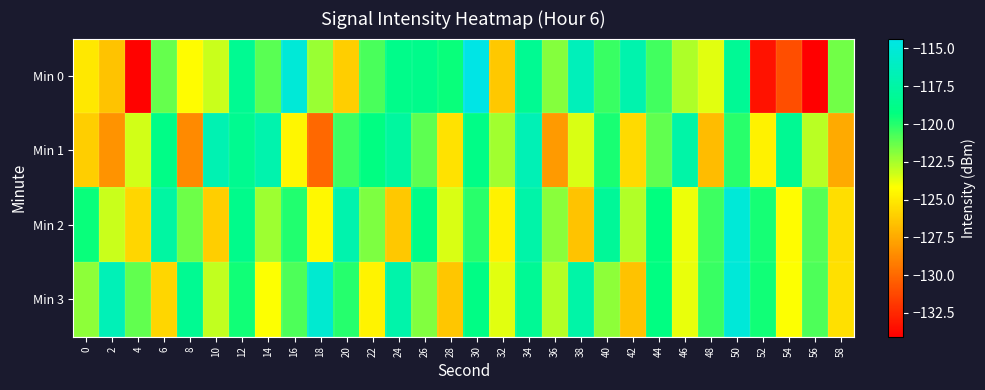

Reading left to right, list all the values displayed in this chart.

Min 0: 0=-125.1	2=-126.5	4=-134.0	6=-121.3	8=-124.3	10=-123.2	12=-118.4	14=-121.0	16=-115.1	18=-122.2	20=-126.1	22=-120.7	24=-118.8	26=-118.7	28=-119.4	30=-114.3	32=-126.3	34=-118.4	36=-121.9	38=-116.4	40=-120.4	42=-117.1	44=-120.6	46=-122.6	48=-123.6	50=-118.3	52=-133.4	54=-131.1	56=-134.1	58=-121.5
Min 1: 0=-126.1	2=-128.4	4=-123.4	6=-118.9	8=-128.8	10=-116.9	12=-118.5	14=-117.1	16=-124.6	18=-130.1	20=-120.5	22=-119.2	24=-117.8	26=-121.1	28=-125.3	30=-118.9	32=-122.4	34=-116.7	36=-128.1	38=-123.5	40=-119.8	42=-125.6	44=-121.2	46=-117.4	48=-126.8	50=-120.1	52=-124.7	54=-118.3	56=-122.9	58=-127.5
Min 2: 0=-119.5	2=-123.2	4=-125.8	6=-117.6	8=-121.4	10=-126.1	12=-118.7	14=-122.3	16=-119.9	18=-124.5	20=-117.1	22=-121.7	24=-126.3	26=-118.9	28=-123.5	30=-120.1	32=-124.7	34=-117.3	36=-121.9	38=-126.5	40=-118.1	42=-122.7	44=-119.3	46=-123.9	48=-120.5	50=-115.1	52=-119.7	54=-124.3	56=-120.9	58=-125.5
Min 3: 0=-122.0	2=-116.6	4=-121.2	6=-125.8	8=-118.4	10=-123.0	12=-119.6	14=-124.2	16=-120.8	18=-115.4	20=-120.0	22=-124.6	24=-117.2	26=-121.8	28=-126.4	30=-119.0	32=-123.6	34=-118.2	36=-122.8	38=-117.4	40=-122.0	42=-126.6	44=-119.2	46=-123.8	48=-120.4	50=-115.0	52=-119.6	54=-124.2	56=-120.8	58=-125.4